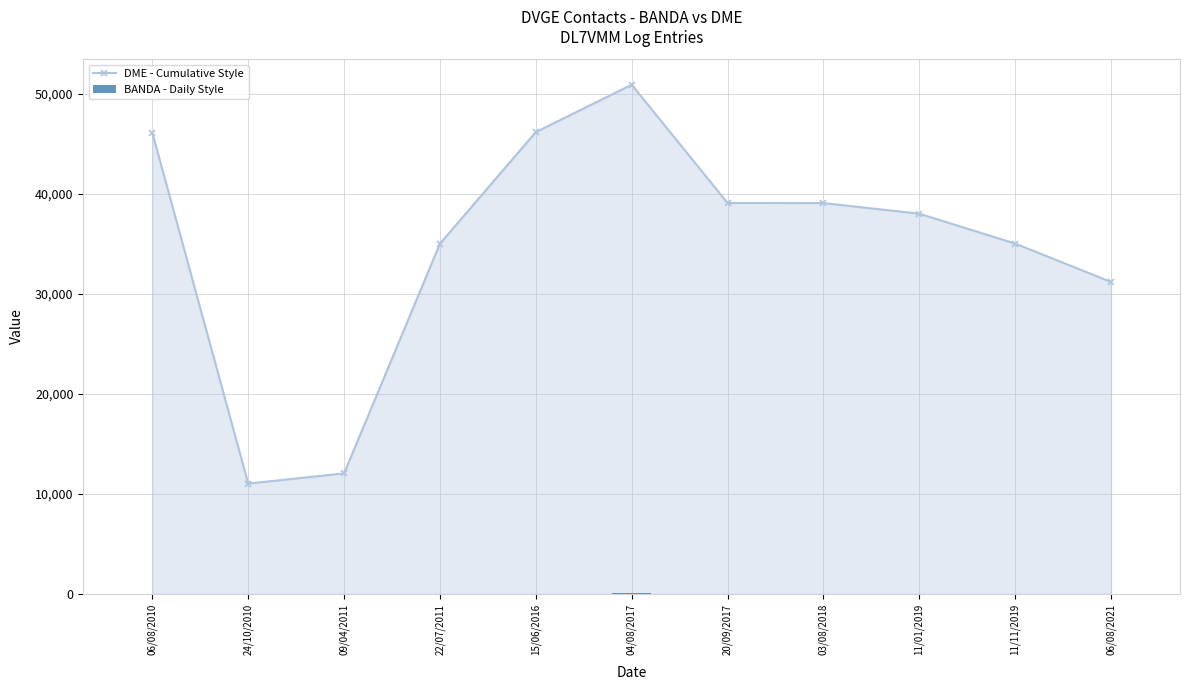

What is the label of the 1st bar from the left?

06/08/2010